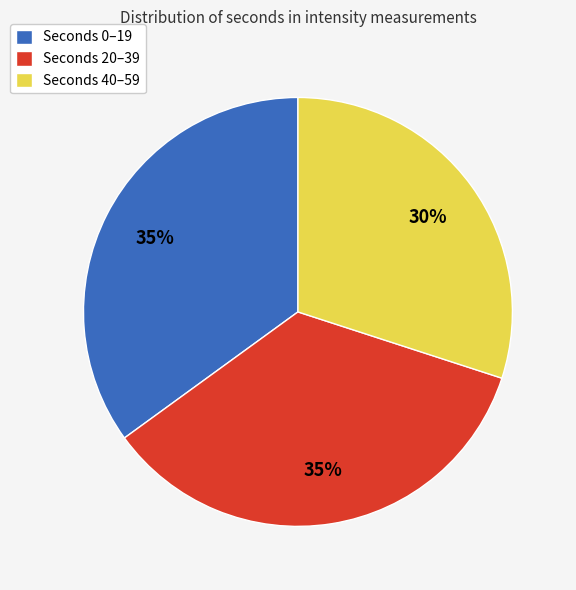

How many segments does this pie chart have?

3